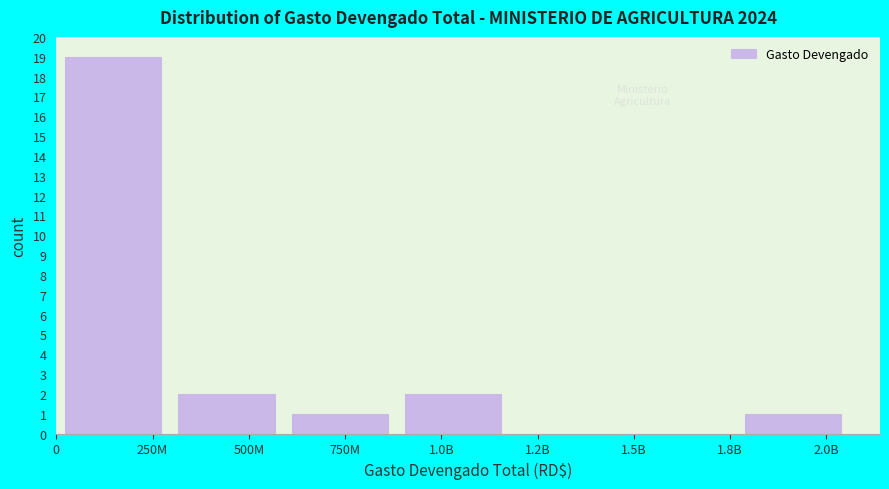

Reading left to right, extract all data points from this chart.

250M=19	500M=2	750M=1	1.0B=2	1.2B=0	1.5B=0	2.0B=1